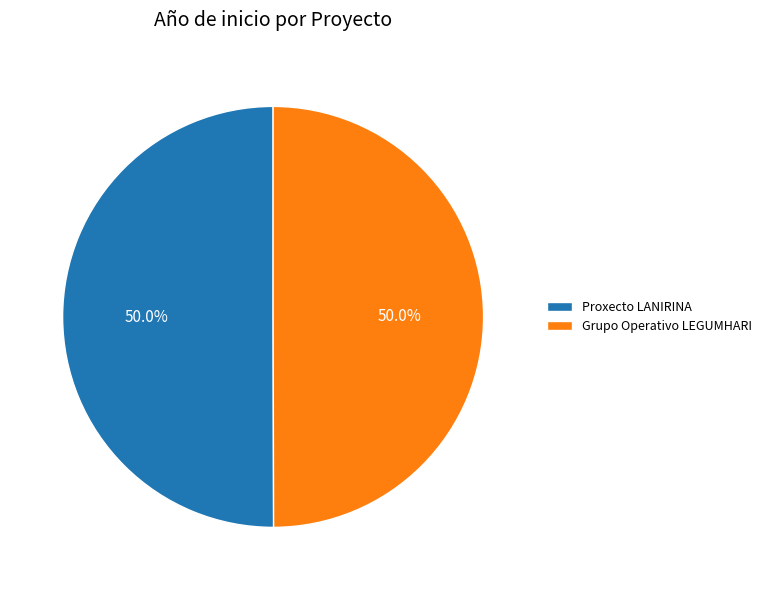

What percentage is the Grupo Operativo LEGUMHARI slice, to the nearest percent?

50%